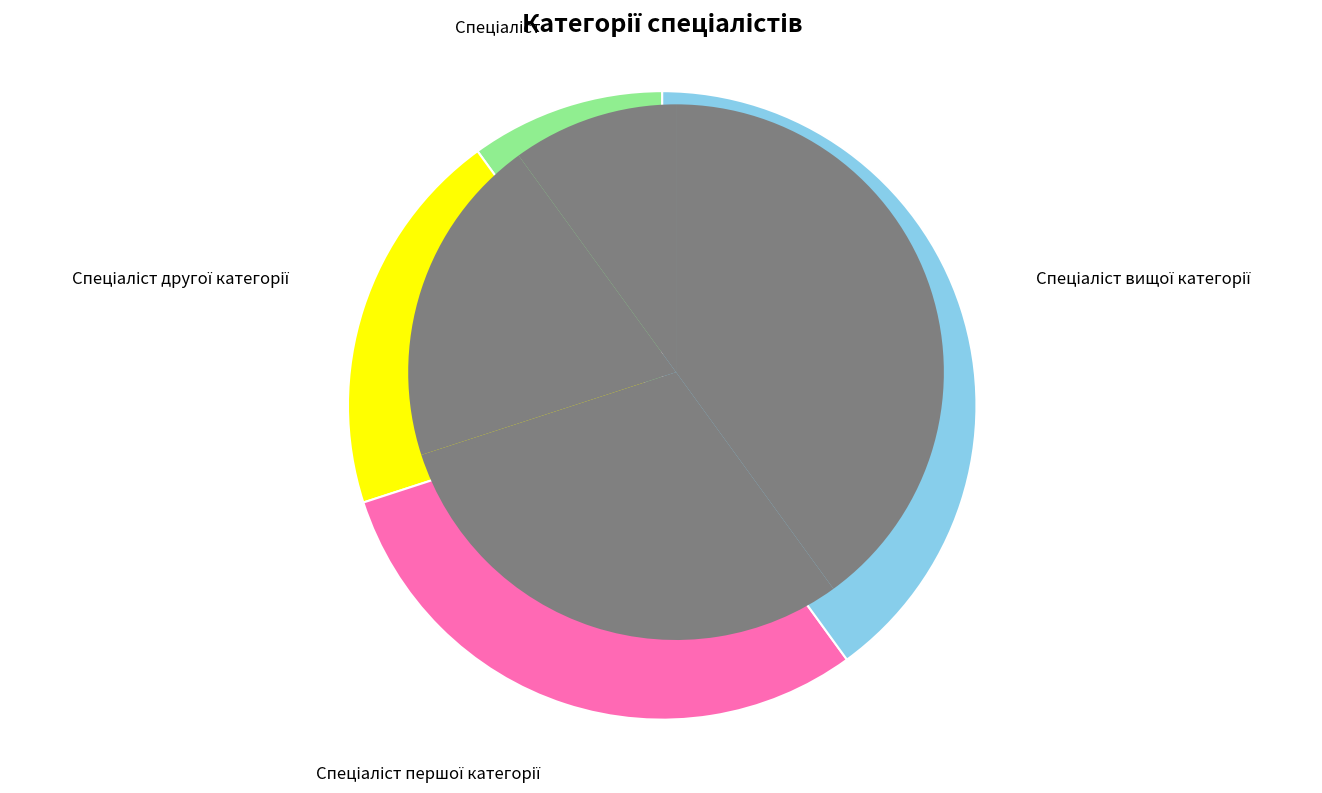

What percentage is the Спеціаліст slice, to the nearest percent?

10%